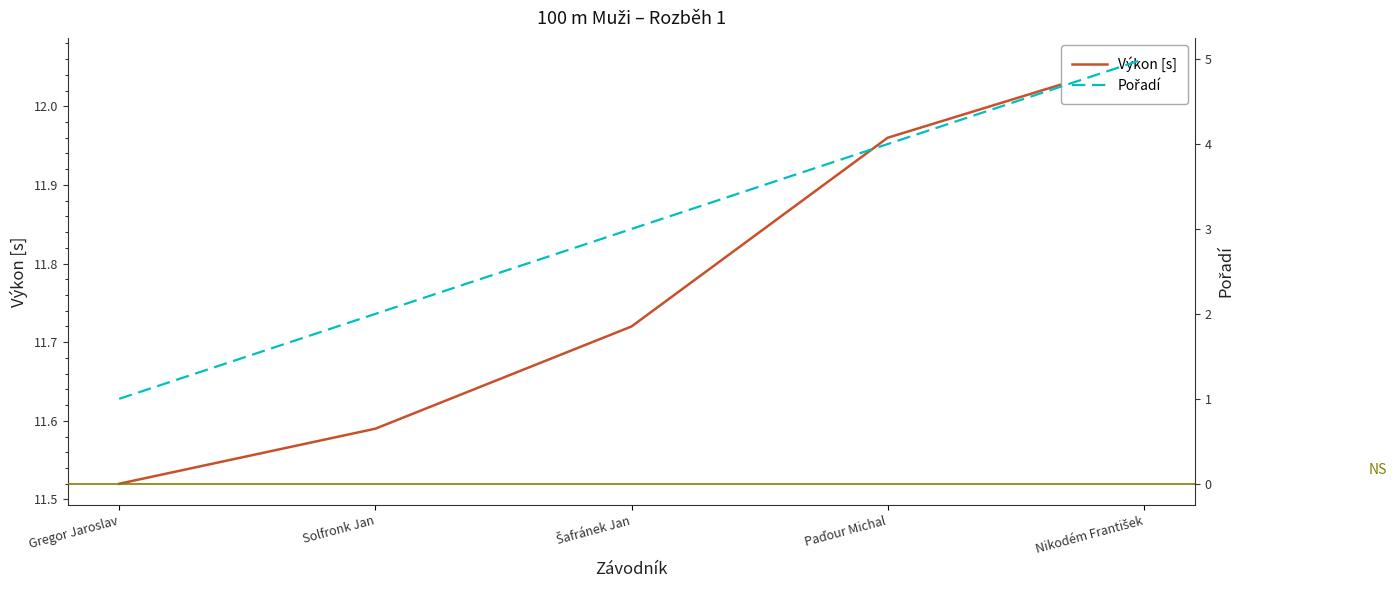

How many lines are shown in the chart?

2